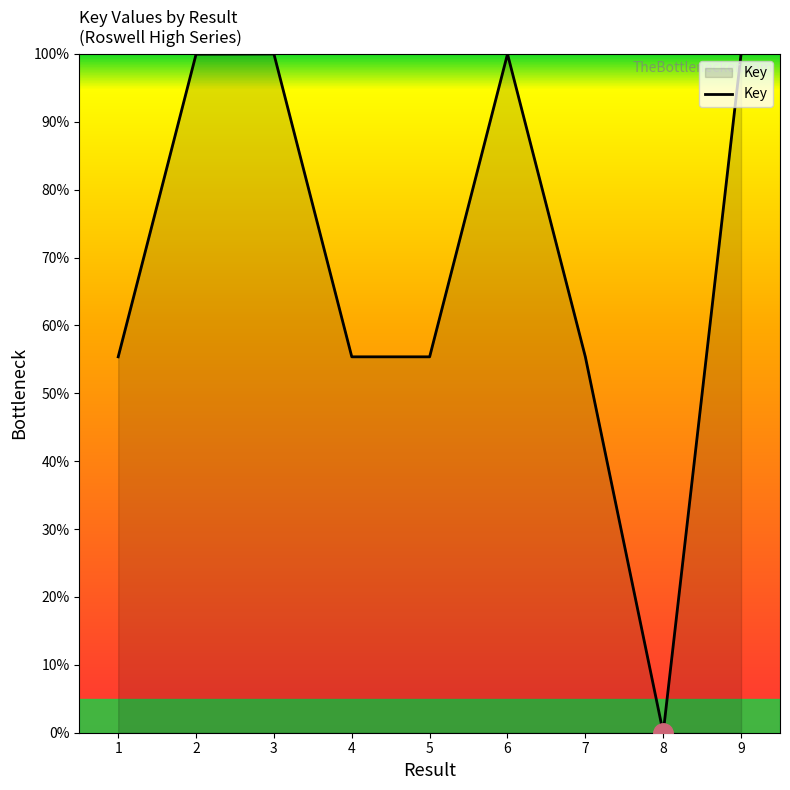

Which label corresponds to the smallest value in the chart?

8